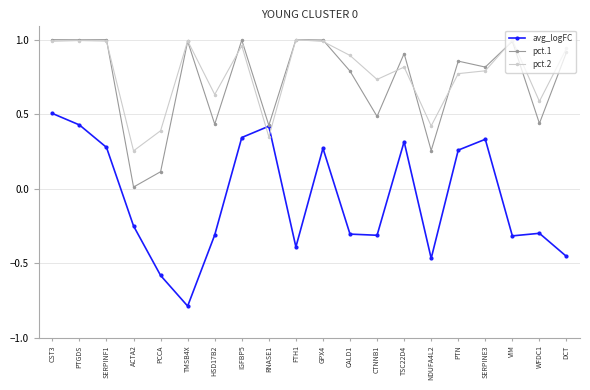

Which series has the largest range (max minus min)?

avg_logFC